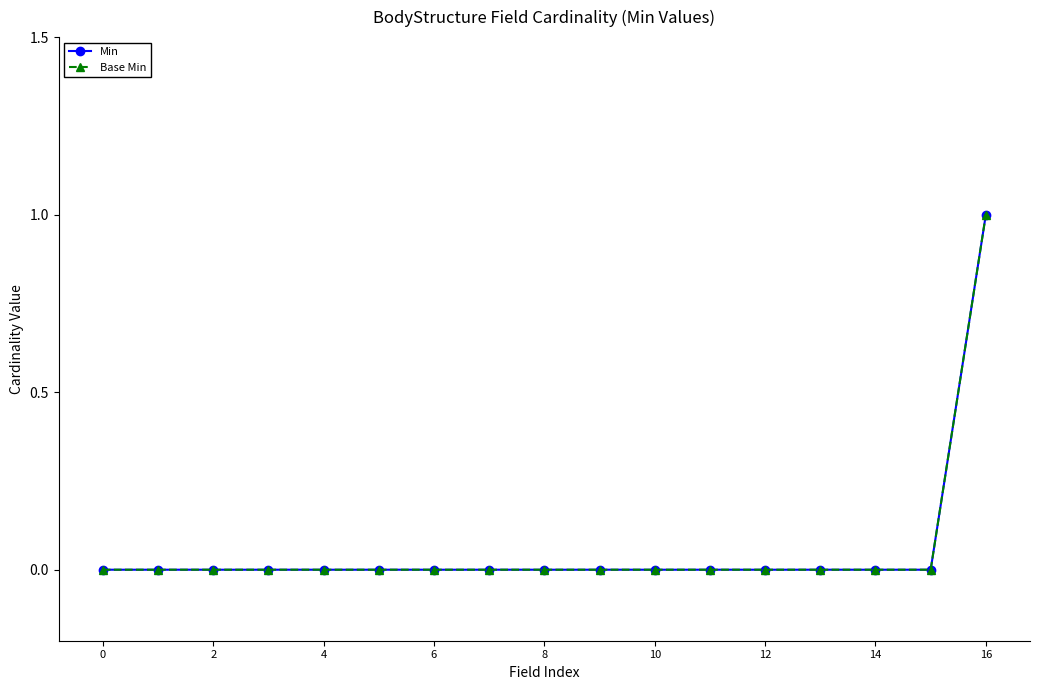

Which series has the largest range (max minus min)?

Min